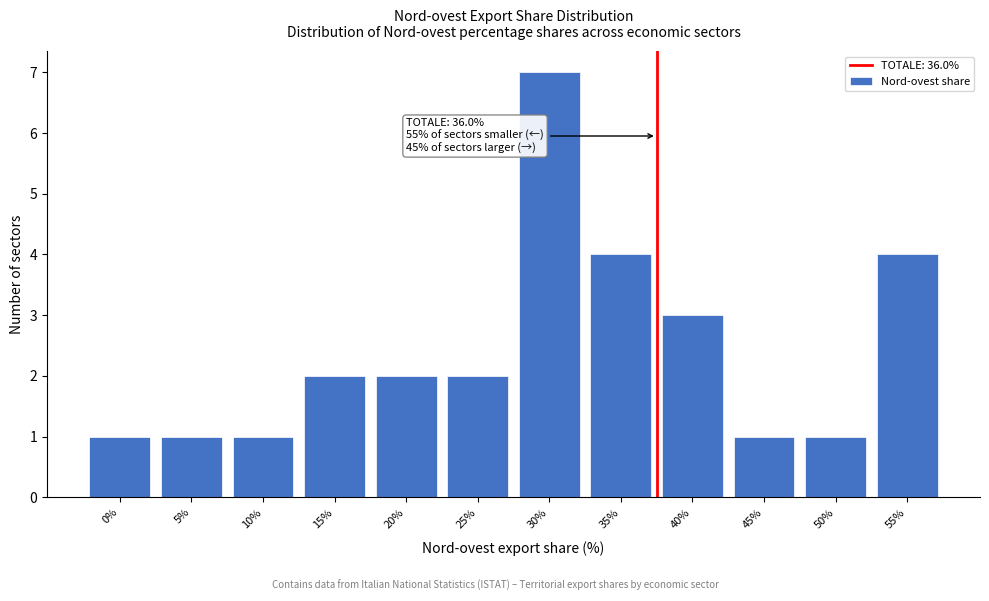

Reading right to left, transcribe all the data shown in this chart.

55%=4	50%=1	45%=1	40%=3	35%=4	30%=7	25%=2	20%=2	15%=2	10%=1	5%=1	0%=1